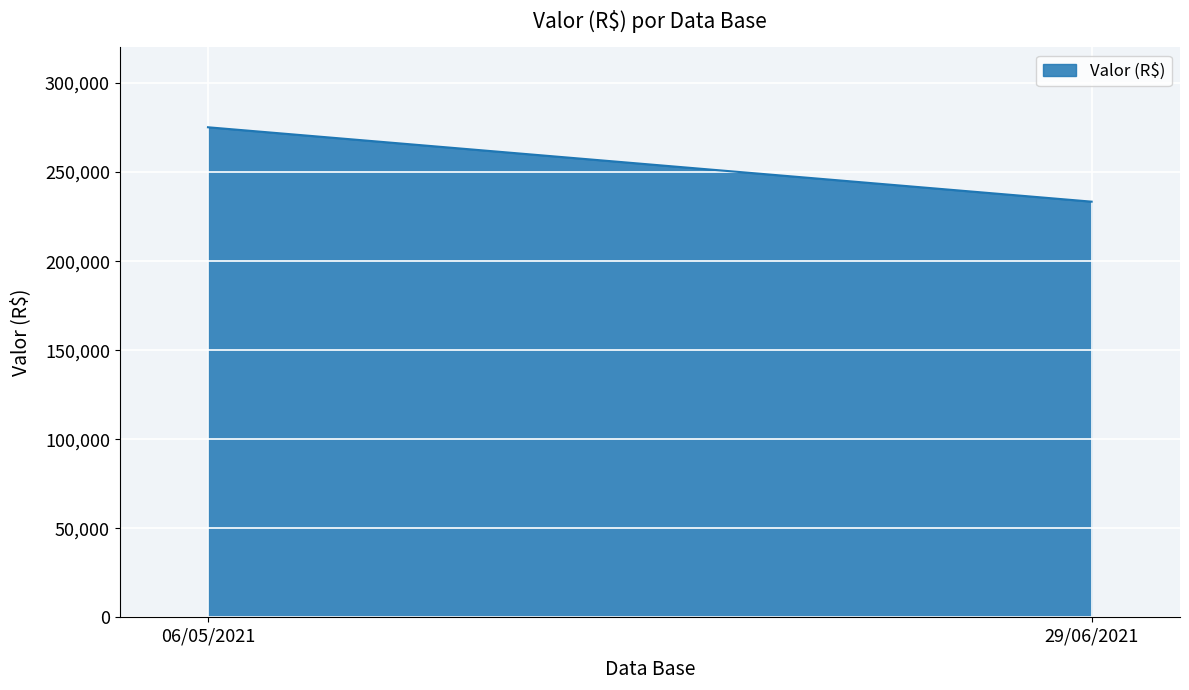

Reading right to left, list all the values displayed in this chart.

233416.3	275181.5